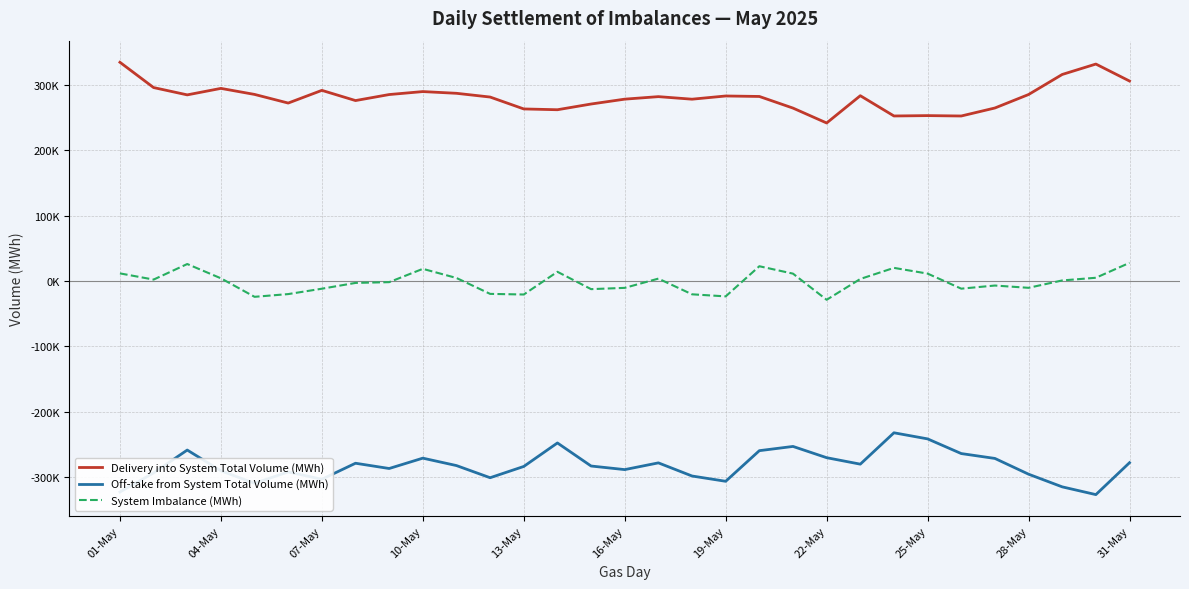

Reading left to right, transcribe all the data shown in this chart.

Delivery into System Total Volume (MWh): 334514.6	295826.6	284642.2	294561.4	285340.7	272118.1	291549.9	275932.6	285144.6	289683.1	287048.5	281313.9	263119.6	261895.5	270656.1	278098.2	281946.4	278035.6	282944.3	282216.6	264416.0	241622.5	283372.4	252350.6	252916.9	252321.3	264573.6	285185.0	315867.2	331806.8	305811.4
Off-take from System Total Volume (MWh): -323021.9	-293798.2	-258834.2	-290592.4	-309704.8	-292307.4	-303512.7	-279019.7	-287072.9	-271238.2	-282591.0	-301186.7	-283938.5	-247980.1	-283273.0	-288764.1	-278449.8	-298559.8	-306645.2	-259789.4	-253312.9	-270537.7	-280424.1	-232421.2	-241755.8	-264215.0	-271671.0	-295782.3	-315165.5	-327017.6	-278191.1
System Imbalance (MWh): 11492.7	2028.4	25808.0	3969.0	-24364.1	-20189.3	-11962.8	-3087.2	-1928.2	18444.9	4457.5	-19872.8	-20818.9	13915.4	-12616.8	-10665.9	3496.5	-20524.2	-23700.8	22427.2	11103.1	-28915.2	2948.3	19929.5	11161.1	-11893.7	-7097.4	-10597.3	701.7	4789.1	27620.3